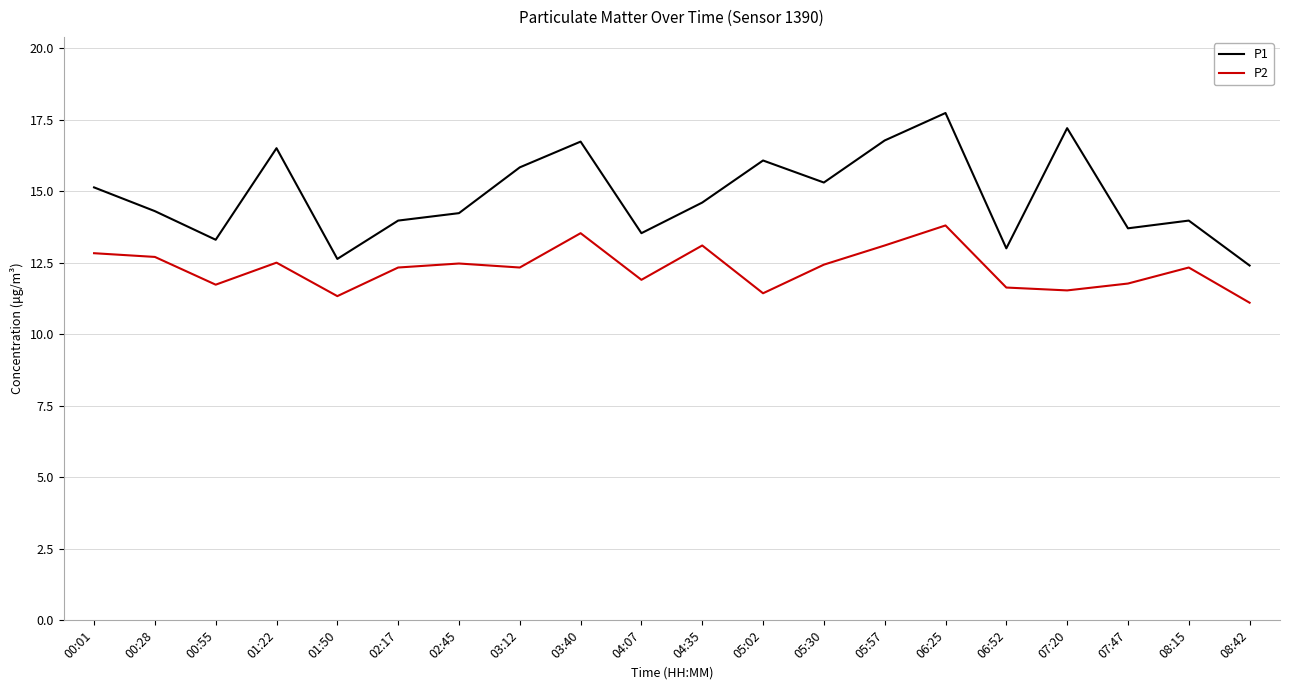

True or false: P2 and P1 cross at least once.

False